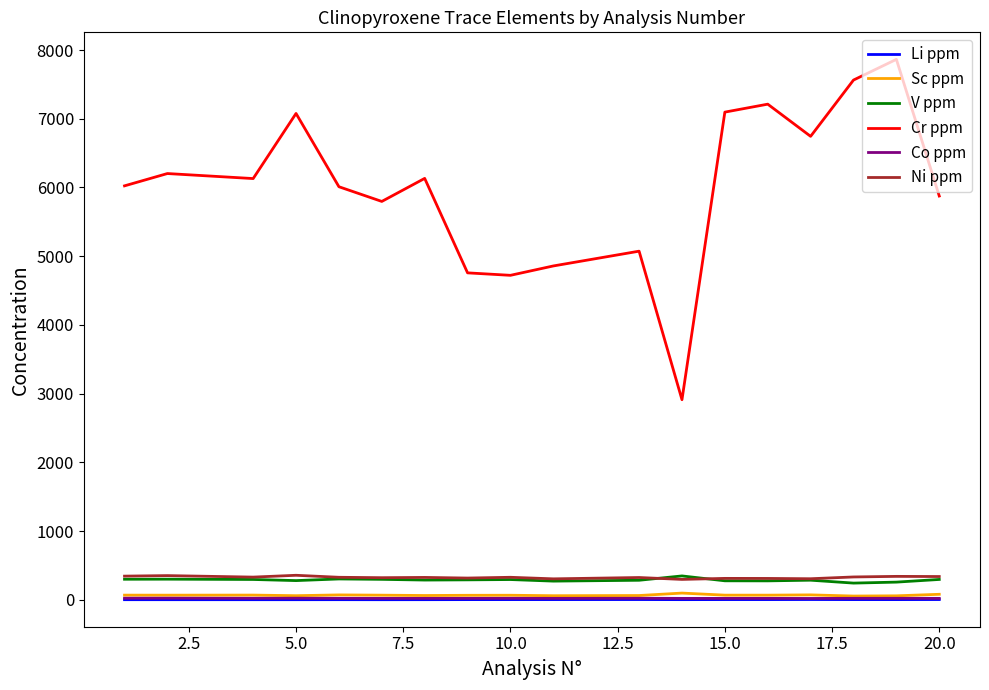

True or false: Ni ppm and Cr ppm intersect in this chart.

False